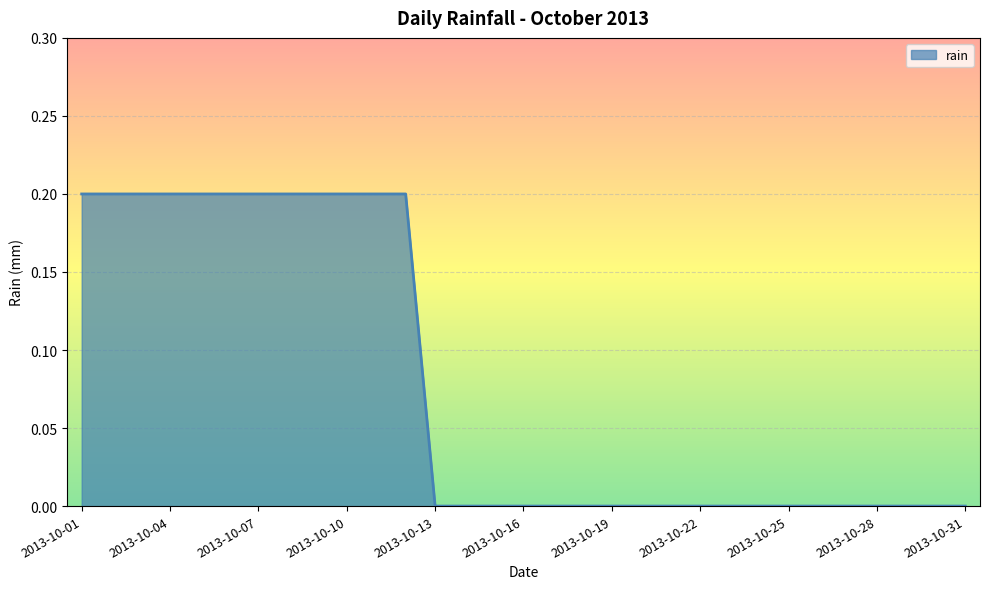

Is this an area chart (filled region under the line)?

Yes